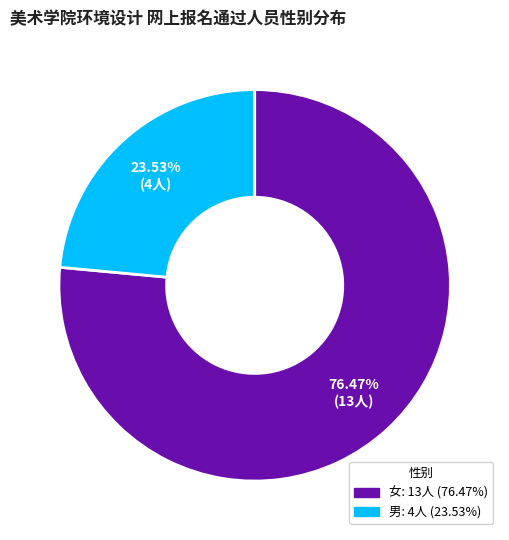

Between 男 and 女, which is larger?

女